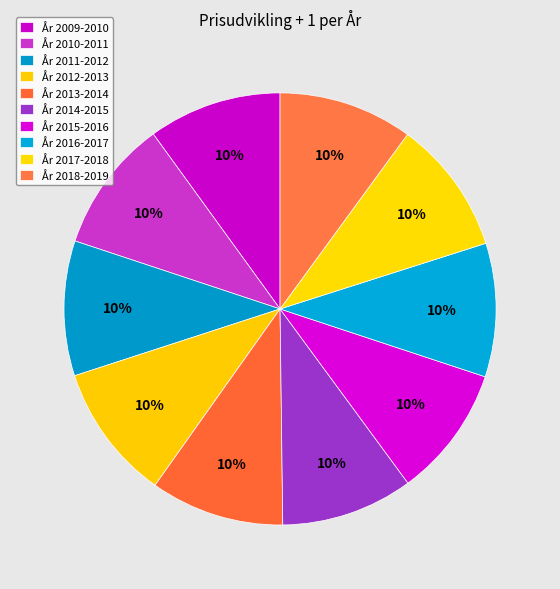

Rank the categories by value from lowest to highest.

2015-2016, 2014-2015, 2010-2011, 2009-2010, 2016-2017, 2013-2014, 2018-2019, 2017-2018, 2011-2012, 2012-2013